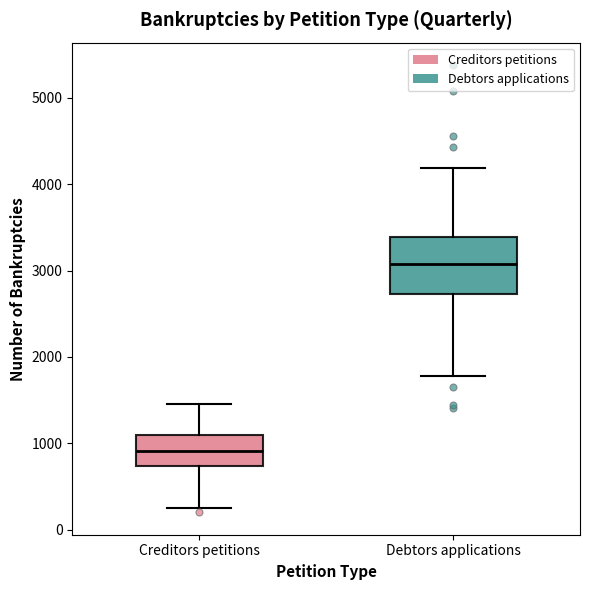

Reading left to right, read every box against the y-axis: the position of its median line, the range the box covers, and the ends of its whiskers. The values are not printed on the chart, so give them approximately, as read against the axis.

Creditors petitions: median 900, box 700 to 1100, whiskers 300 to 1500
Debtors applications: median 3100, box 2700 to 3400, whiskers 1800 to 4200